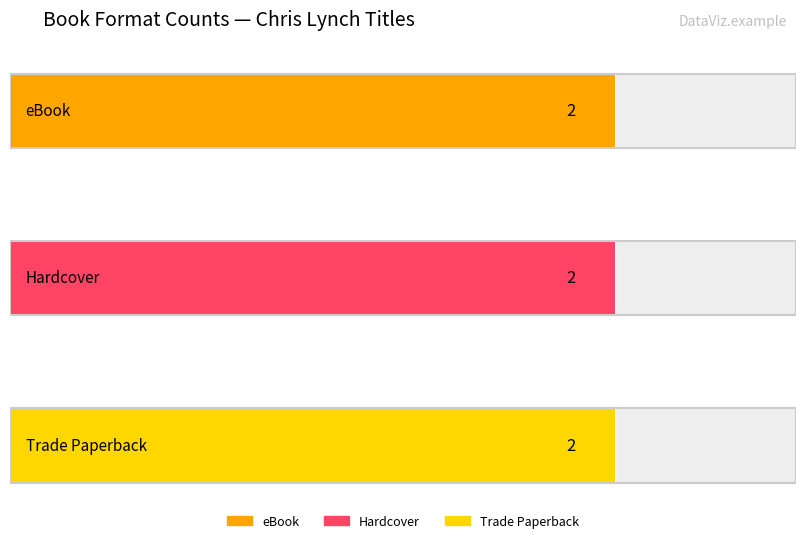

Which series has the widest spread of values?

eBook